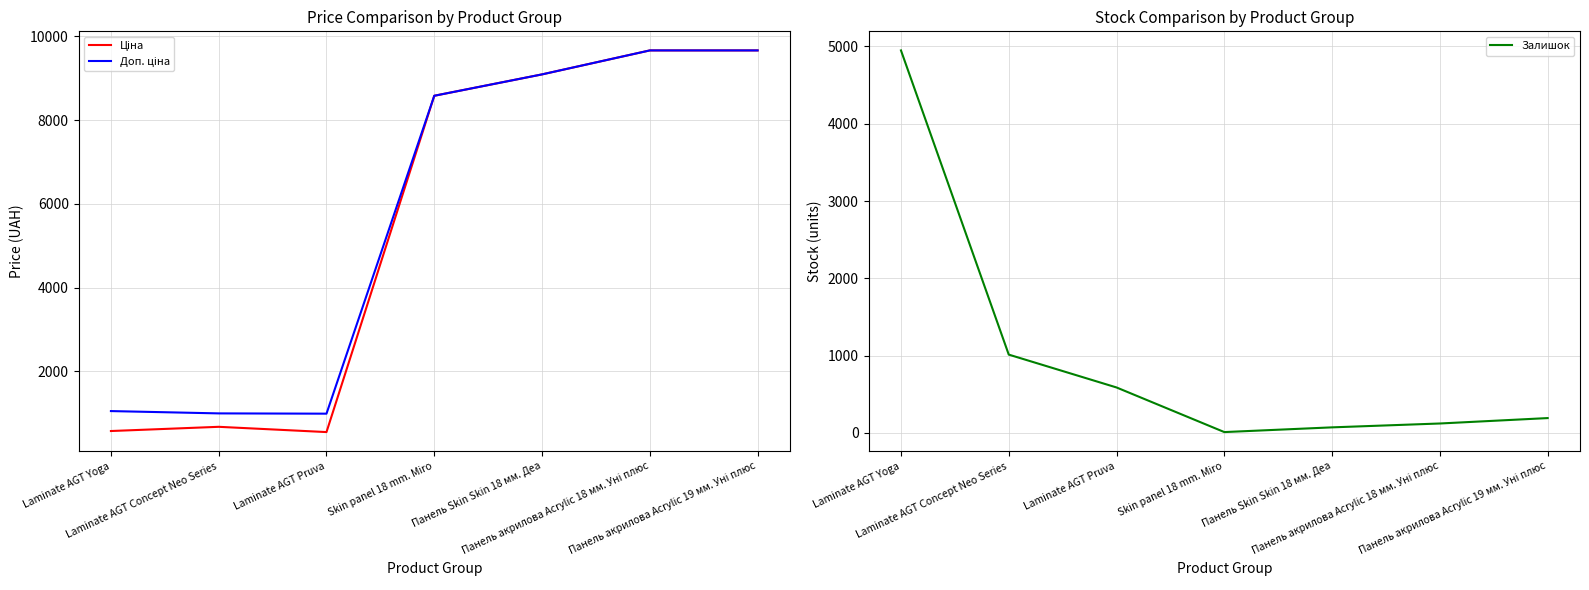

True or false: Доп. ціна has more than 2 interior local peaks.

False